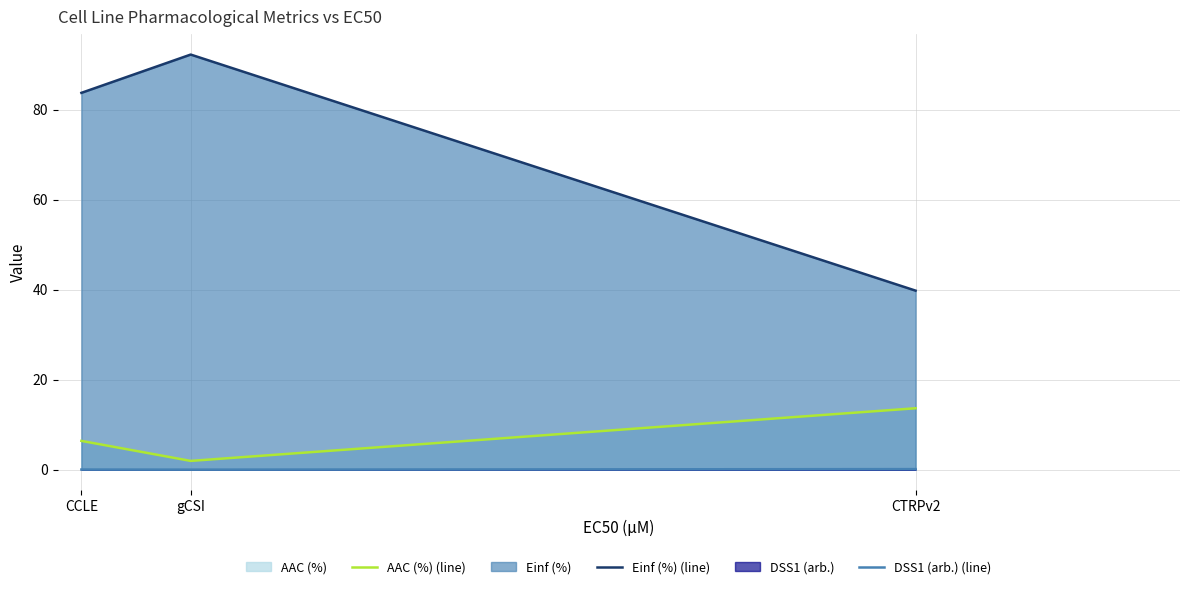

What is the sum of the AAC (%) (line) values at CTRPv2 and gCSI?

15.6